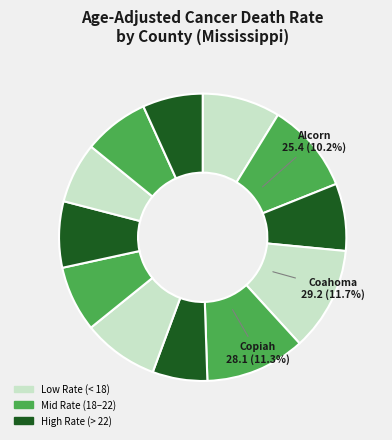

How many slices are in this pie chart?

12